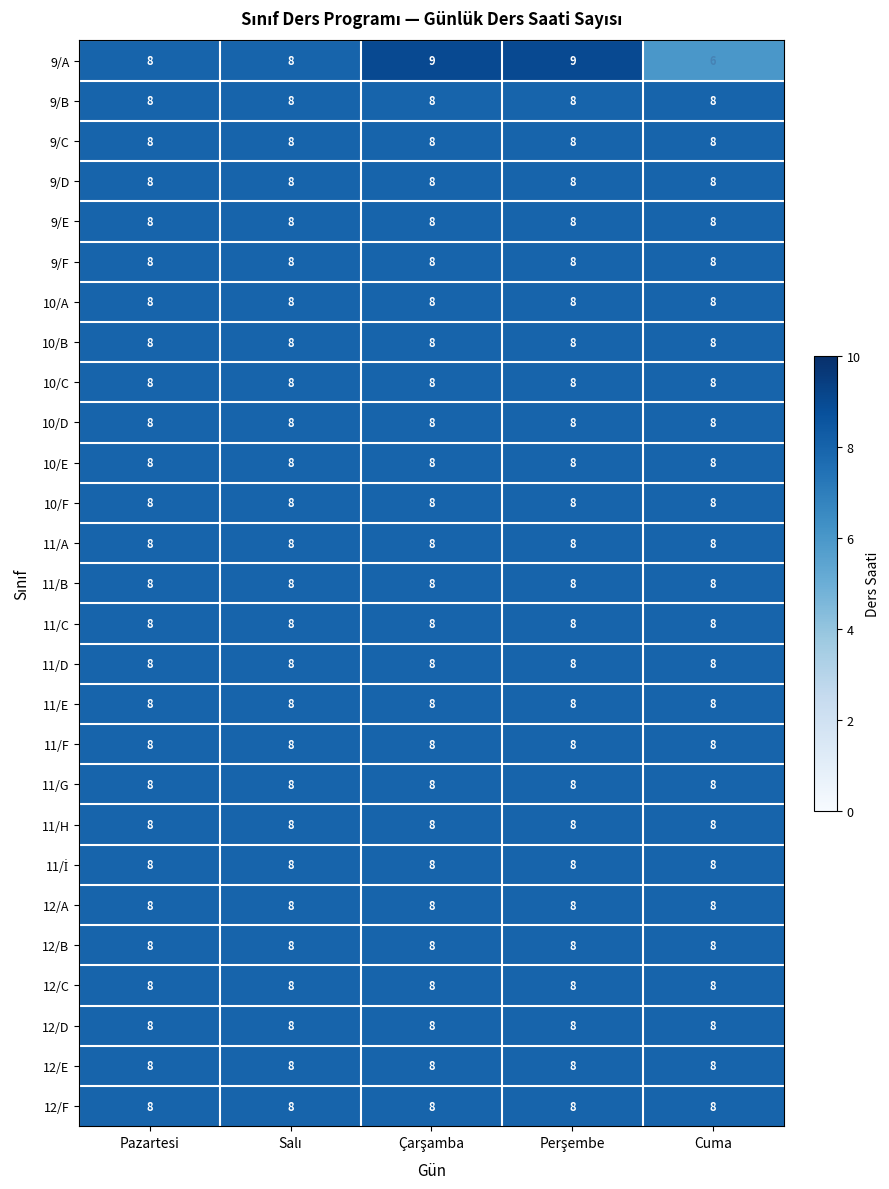

Which series has the widest spread of values?

9/A